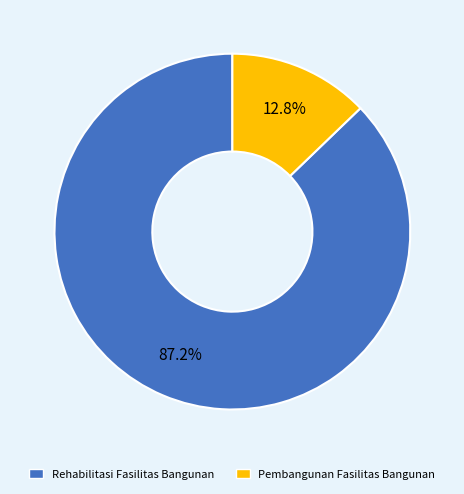

Which category accounts for the majority?

Rehabilitasi Fasilitas Bangunan